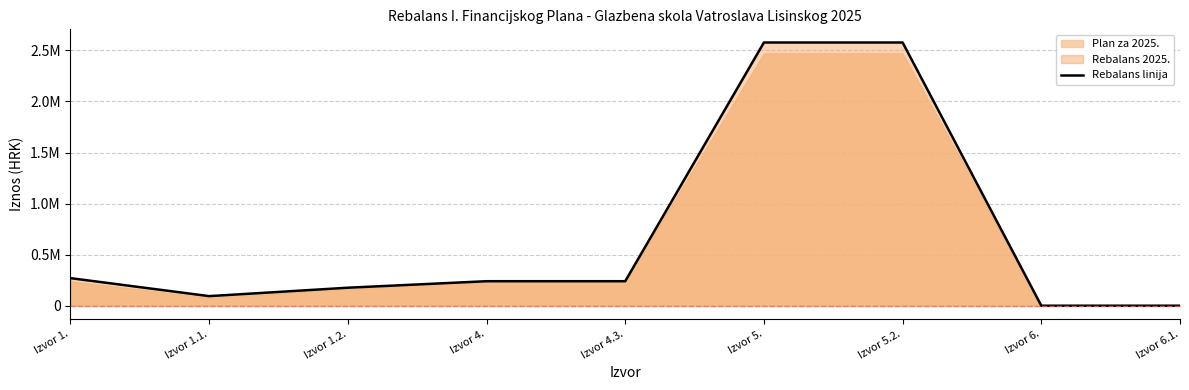

Does the chart have visible grid lines?

Yes